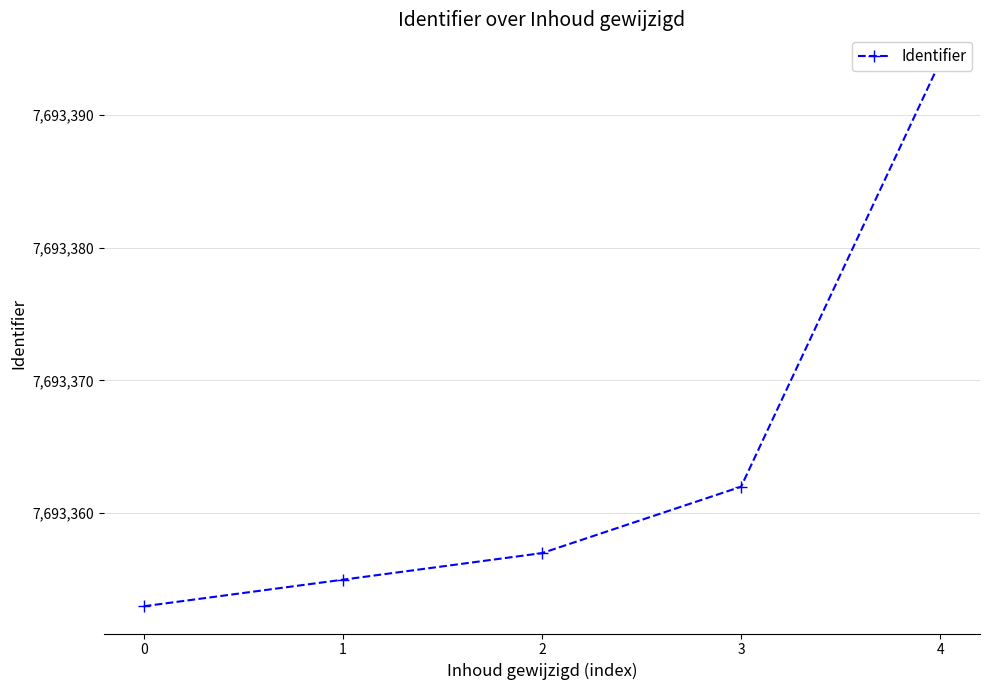

What is the difference between the values at 1 and 2?

2